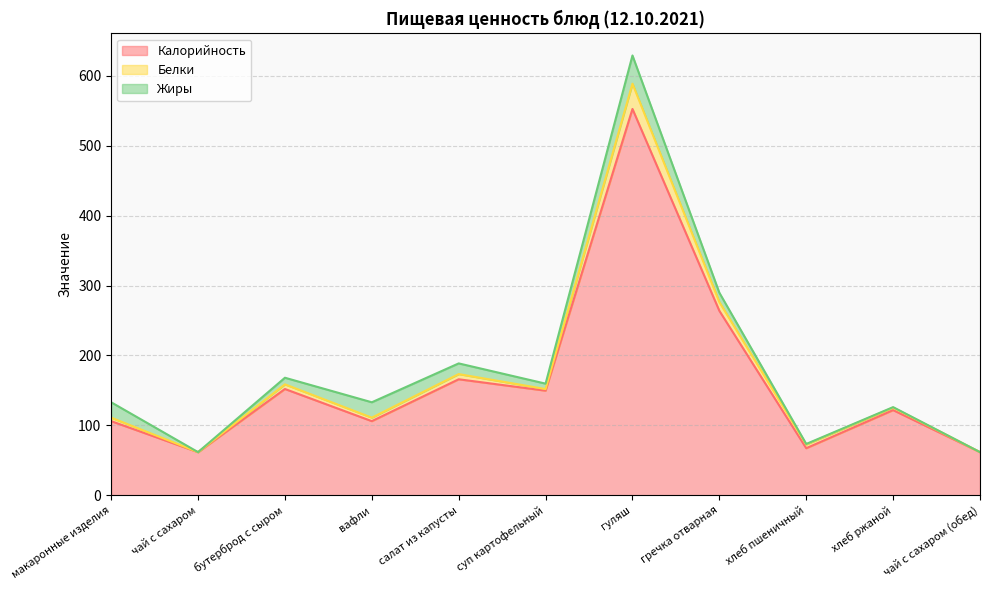

At which category is the sum across all series the highest?

гуляш